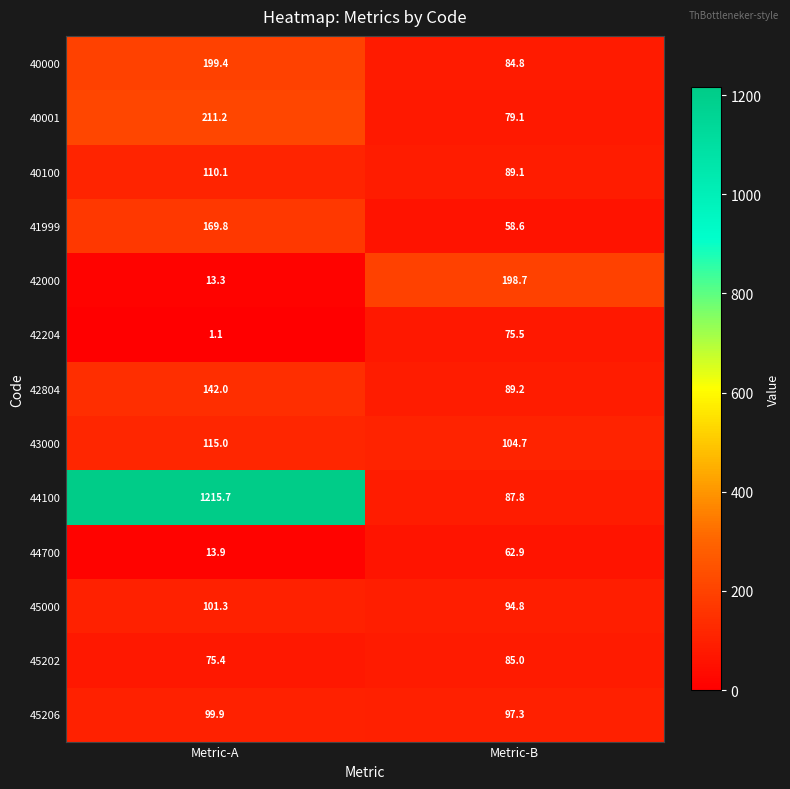

How many data points in 40000 are less than 199?

1